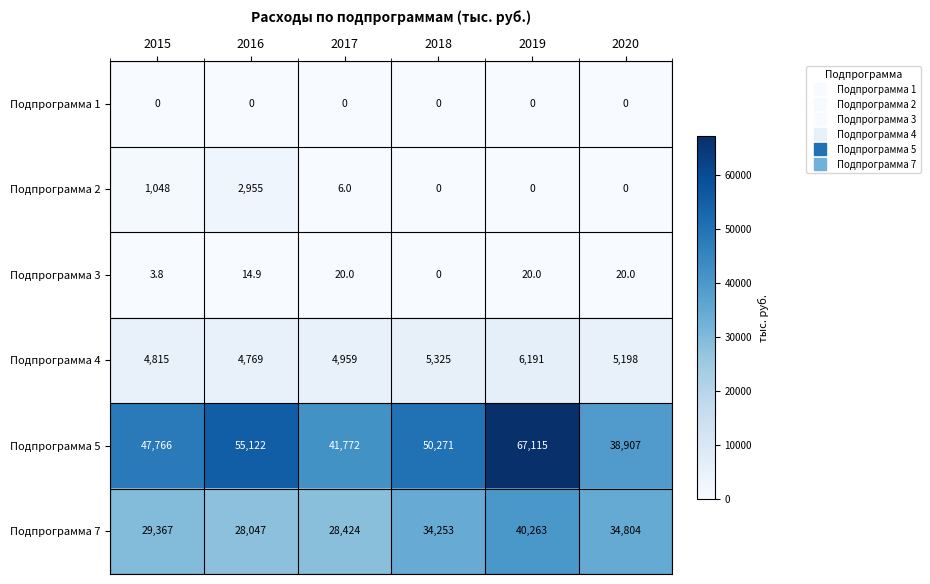

Which category has the lowest value in the Подпрограмма 3 series?

2018